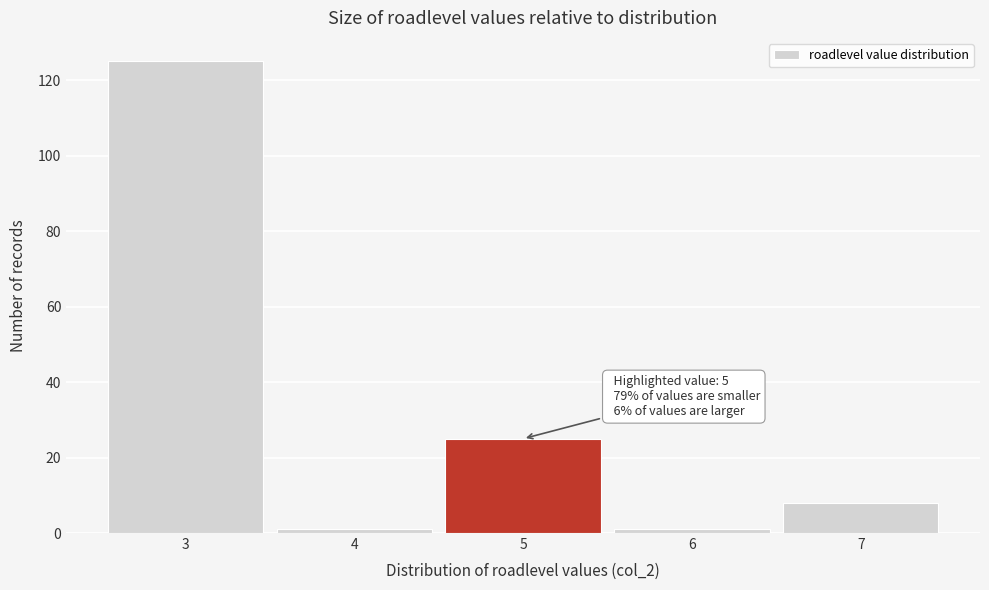

Which range on the x-axis has the tallest bar?

2.5 to 3.5